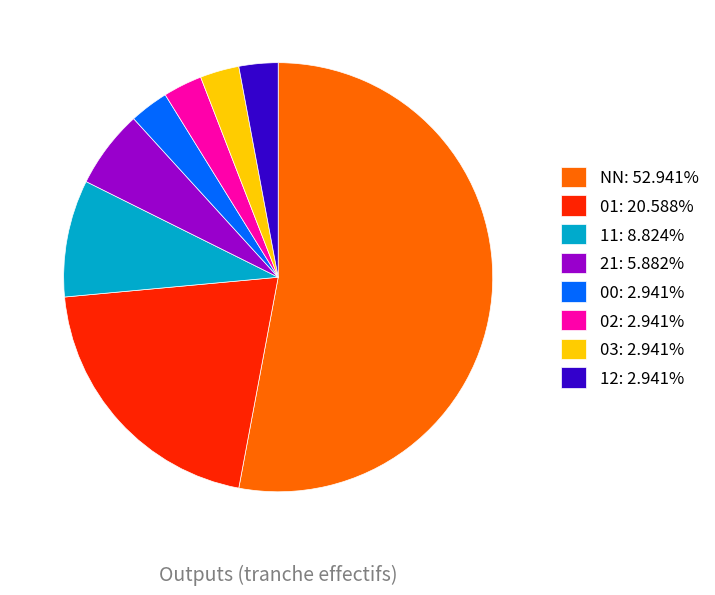

The NN slice represents 63% of the pie. True or false?

False